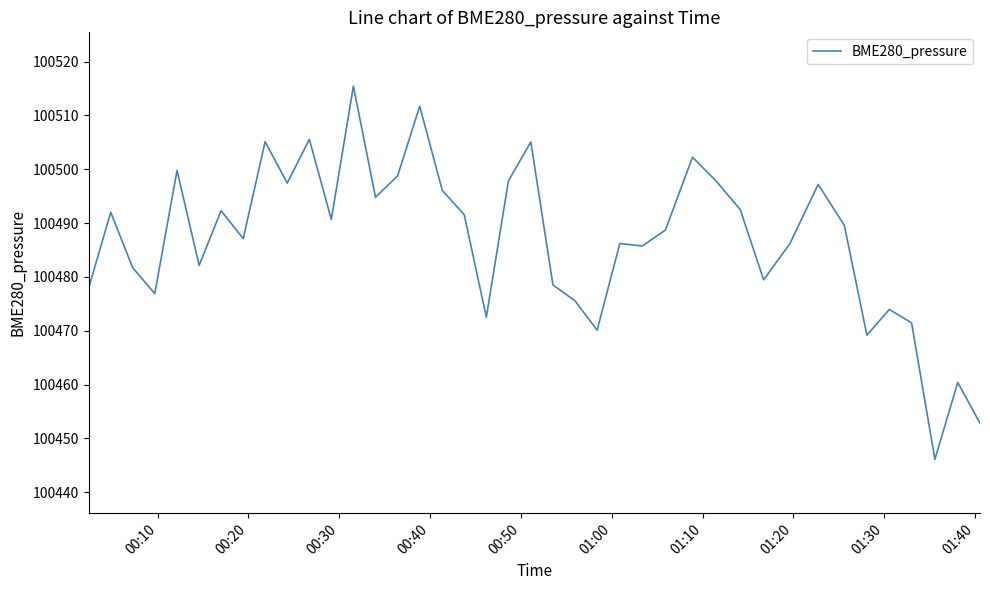

What is the difference between the maximum and minimum values?

69.3